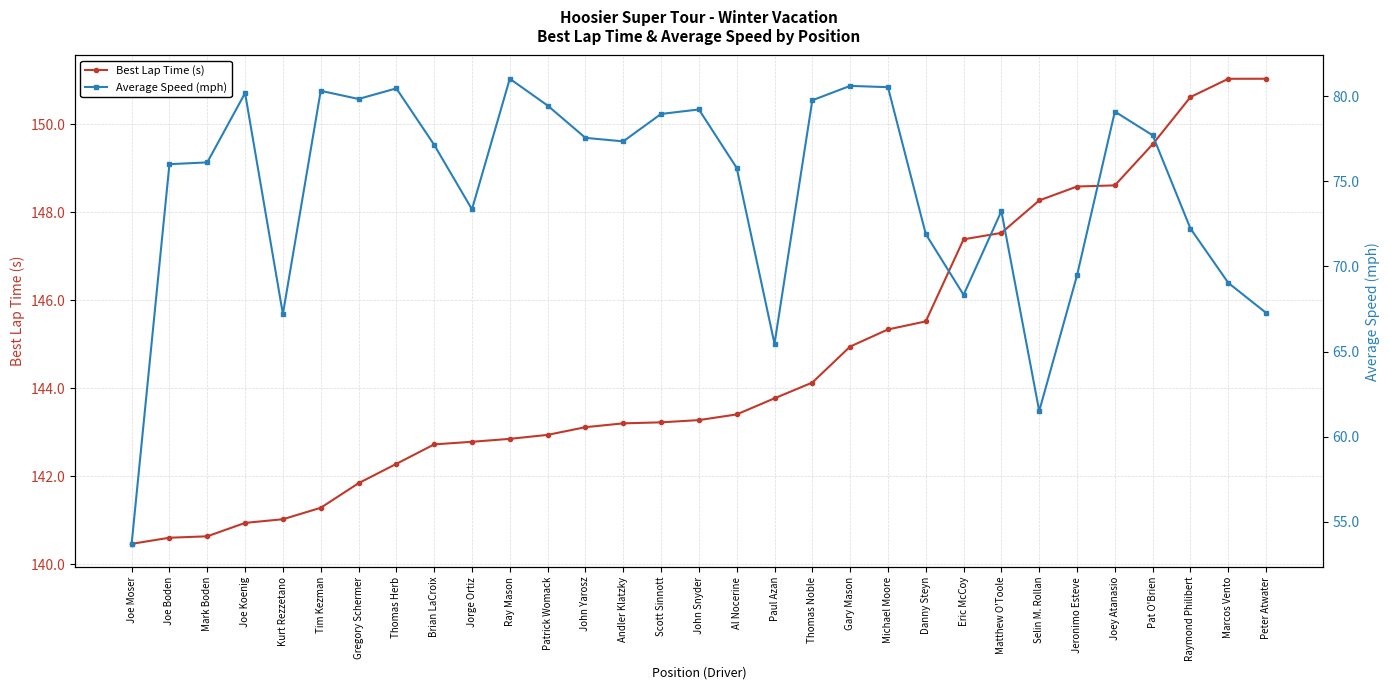

What is the spread (max minus min) of values at Michael Moore?

64.8